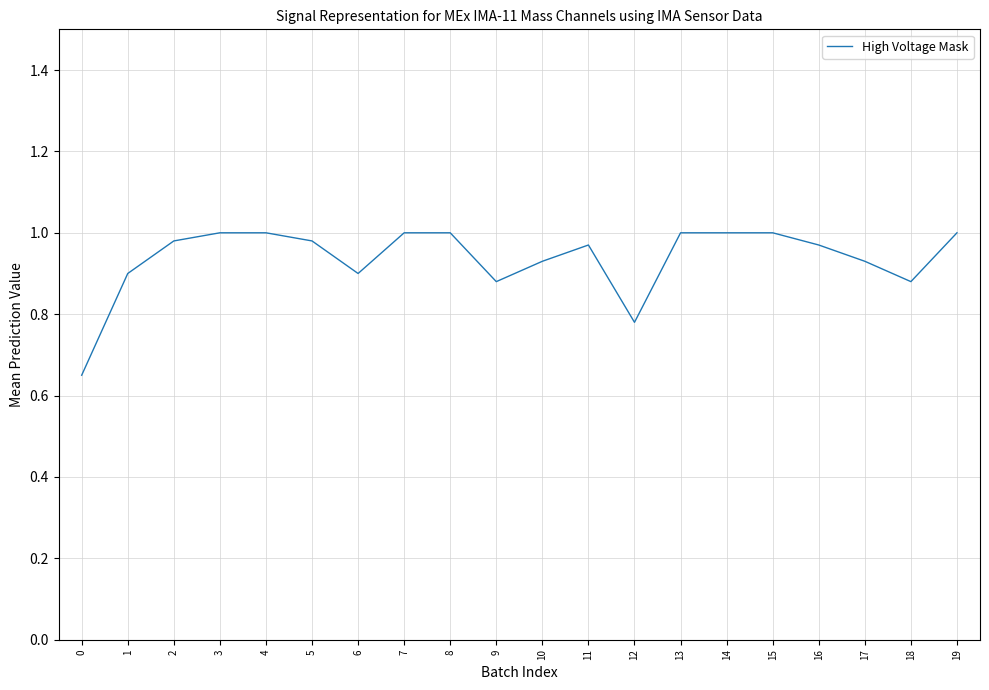

Is it true that the value at 6 is 0.9?

True